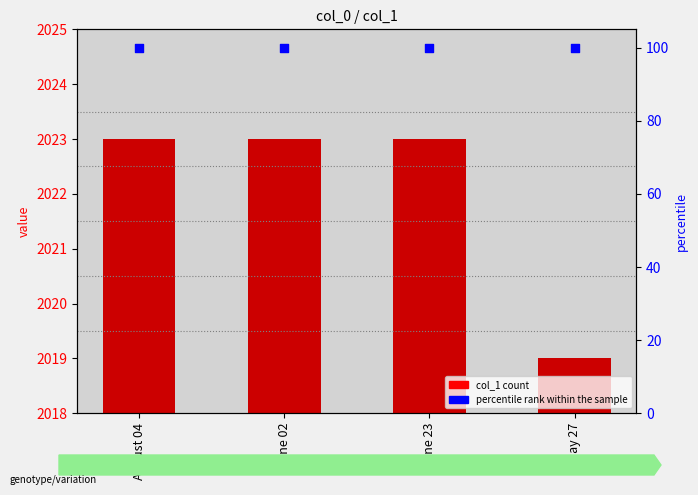

Which series contains the highest Y value?

percentile rank within the sample